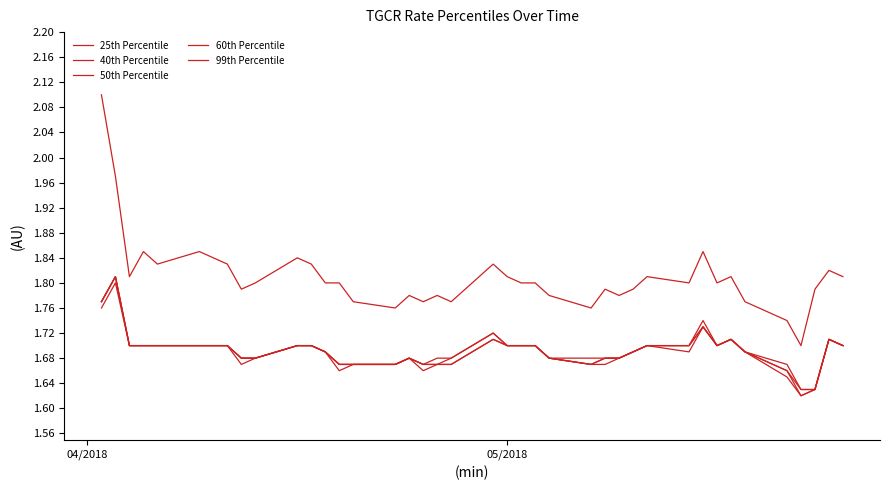

True or false: 40th Percentile and 50th Percentile cross at least once.

False